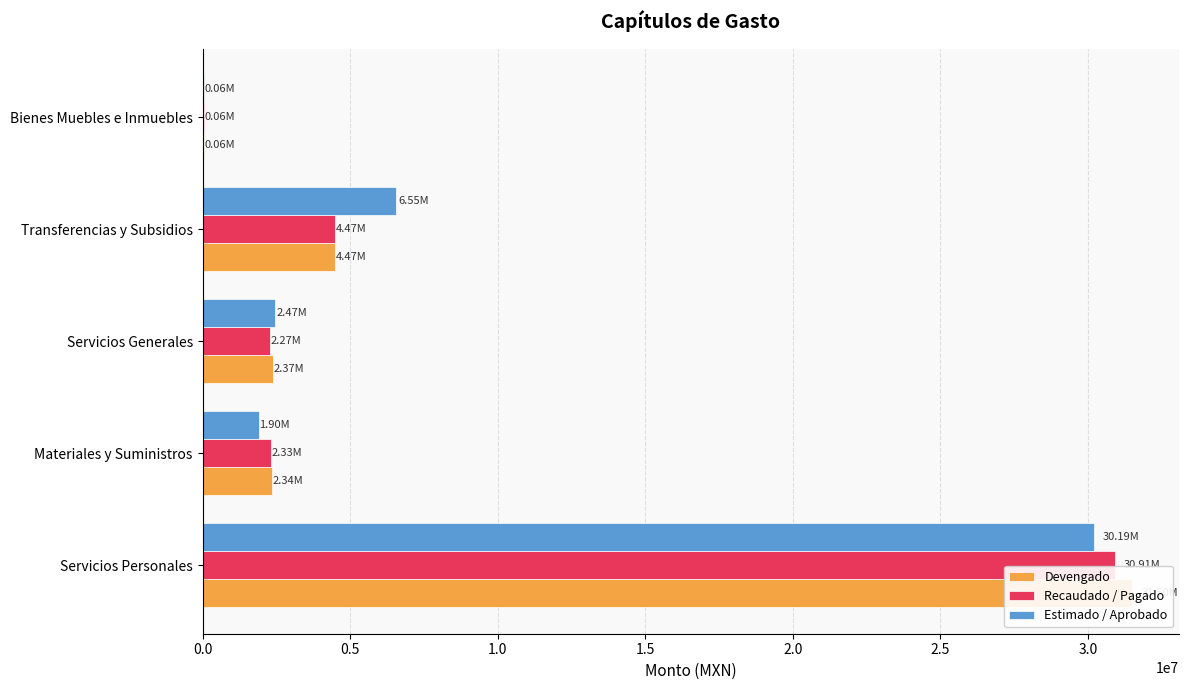

What is the maximum value for Devengado?

31502028.1